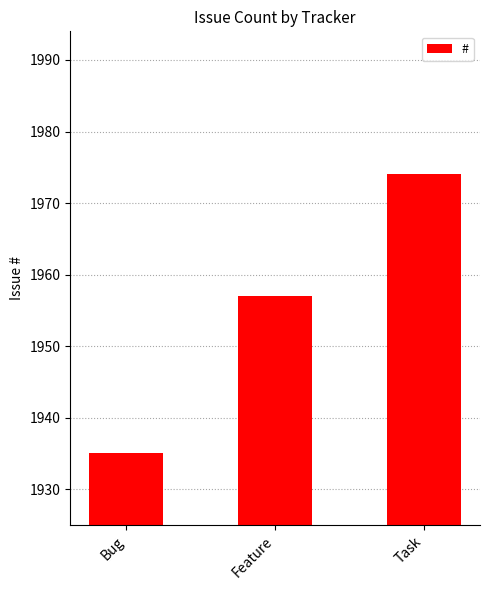

Read the value at Task, to the nearest 10.

1970